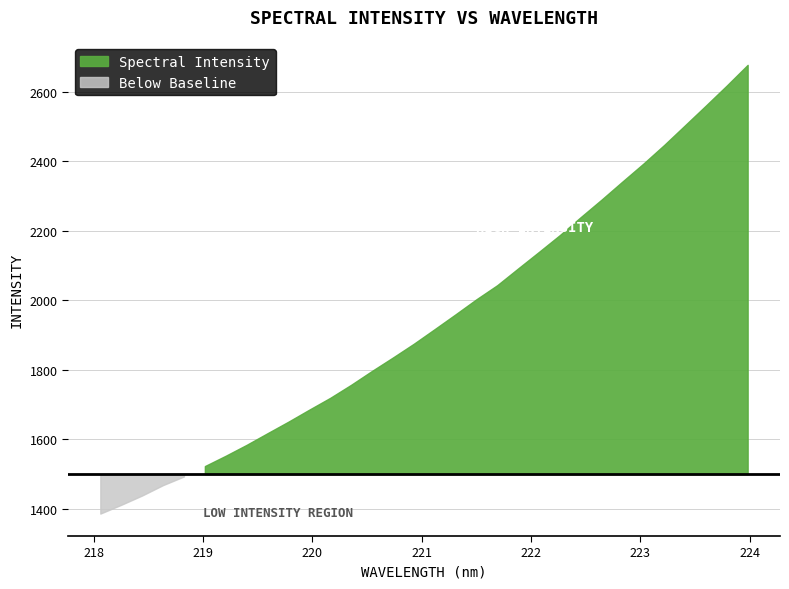

Reading left to right, what are all the values shown in this chart?

218.0596=1386.4	218.2508=1411.7	218.442=1438.5	218.6332=1468.3	218.8244=1493.1	219.0156=1523.0	219.2067=1552.8	219.3979=1584.2	219.589=1617.6	219.7801=1650.8	219.9712=1685.4	220.1623=1719.3	220.3533=1756.8	220.5444=1796.7	220.7354=1835.2	220.9264=1874.8	221.1174=1916.8	221.3083=1959.4	221.4993=2002.7	221.6902=2043.3	221.8812=2091.5	222.0721=2139.2	222.263=2187.5	222.4538=2239.1	222.6447=2289.6	222.8355=2341.5	223.0264=2392.9	223.2172=2446.7	223.408=2503.3	223.5987=2560.0	223.7895=2617.6	223.9802=2676.9